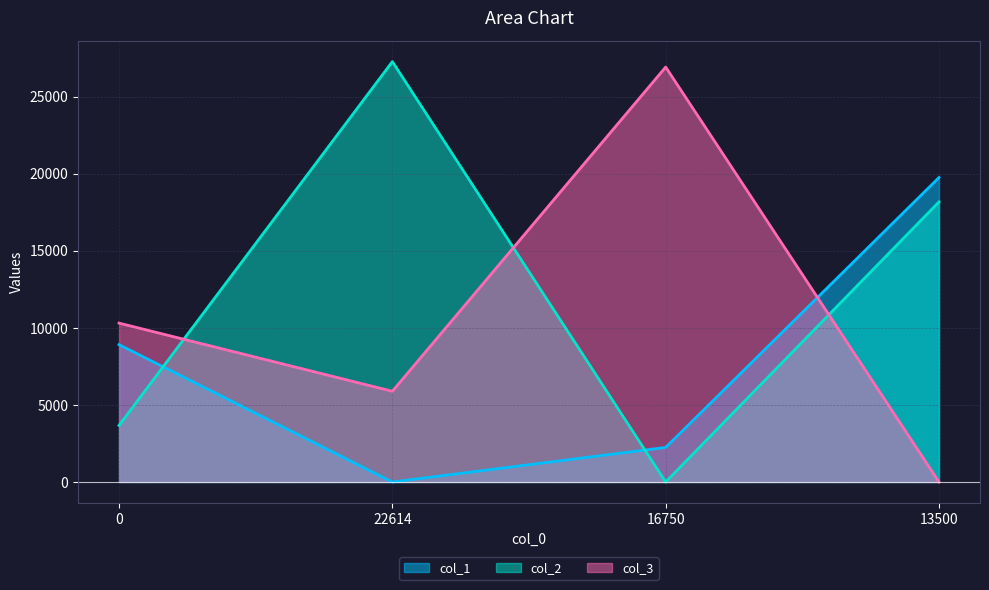

Between which two adjacent categories do col_1 and col_3 first intersect?

16750 and 13500